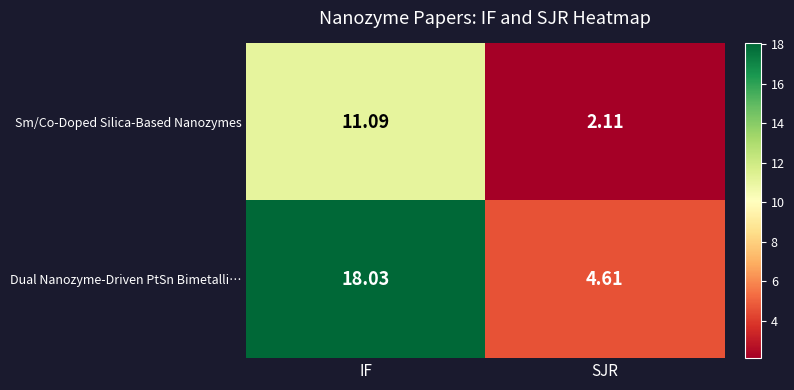

Which category has the lowest value in the Dual Nanozyme-Driven PtSn Bimetalli… series?

SJR